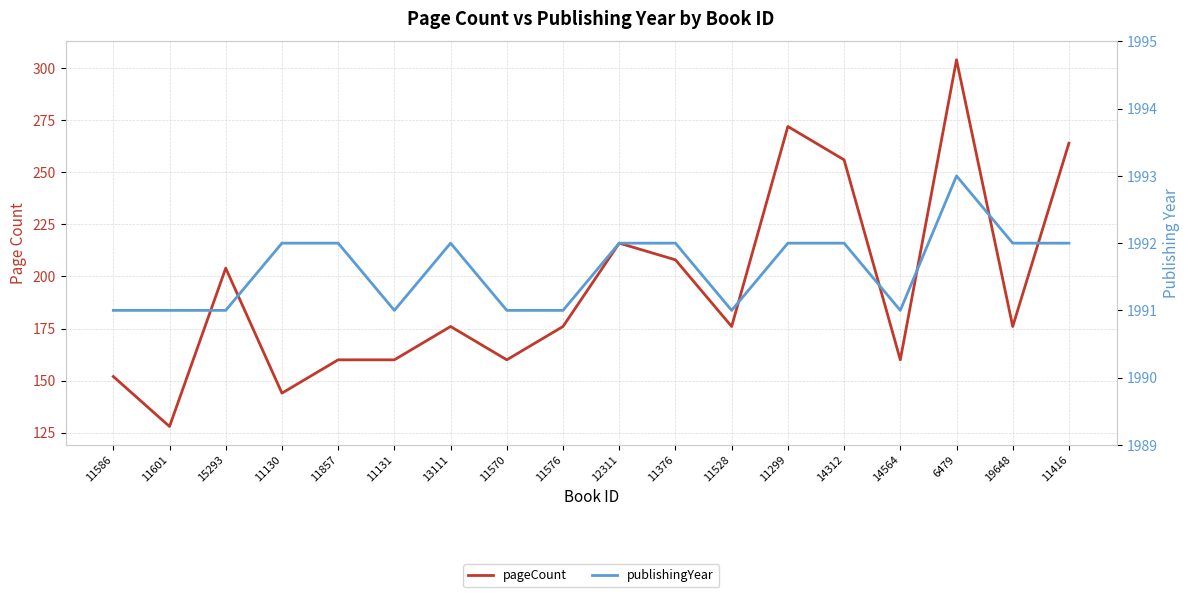

Reading right to left, list all the values displayed in this chart.

pageCount: 264	176	304	160	256	272	176	208	216	176	160	176	160	160	144	204	128	152
publishingYear: 1992	1992	1993	1991	1992	1992	1991	1992	1992	1991	1991	1992	1991	1992	1992	1991	1991	1991